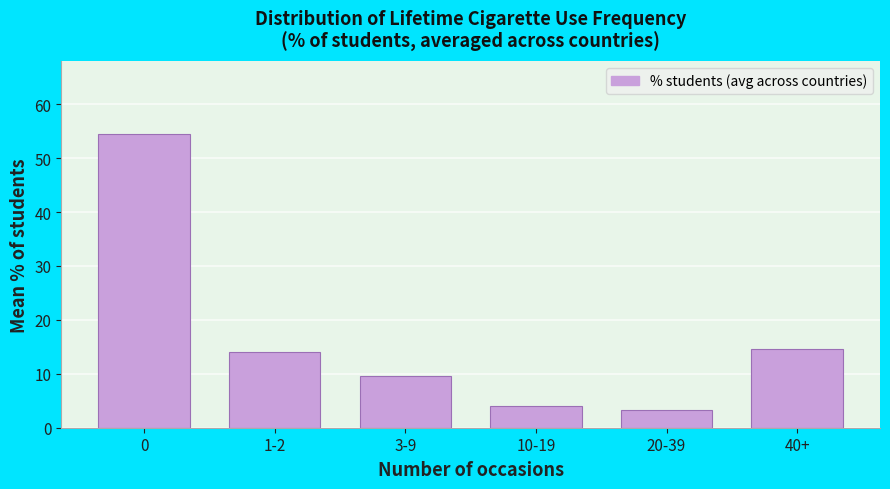

Reading left to right, list all the values displayed in this chart.

54.4	14.0	9.6	4.1	3.3	14.6